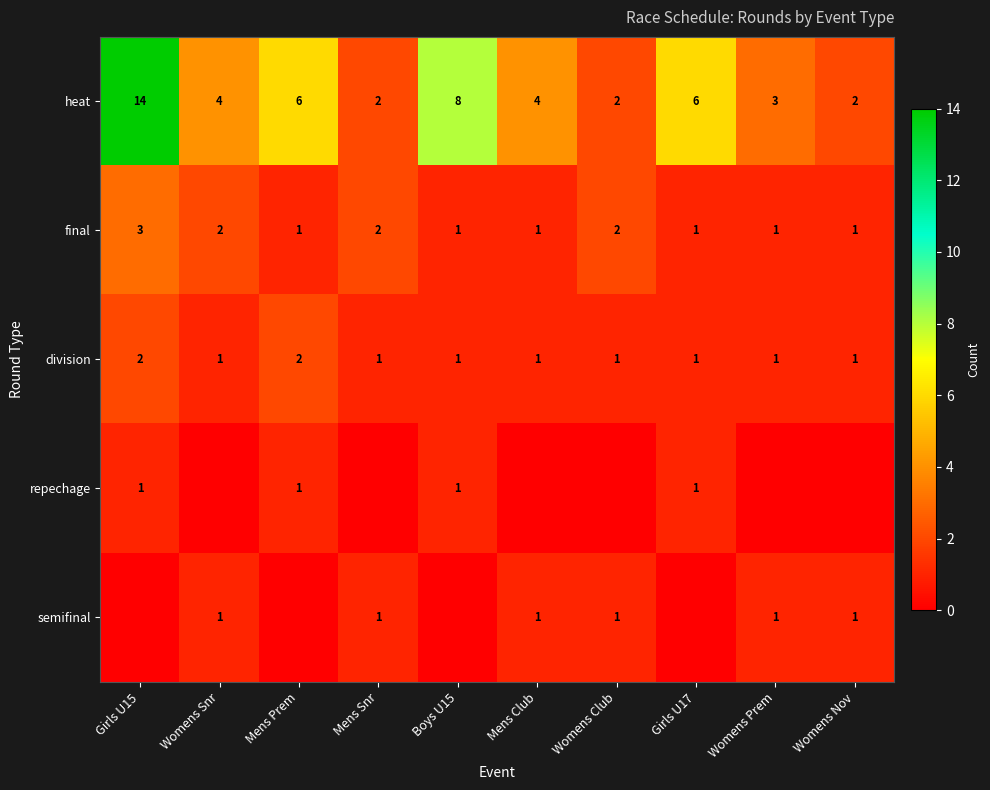

True or false: final has a value of 3 at Womens Club.

False